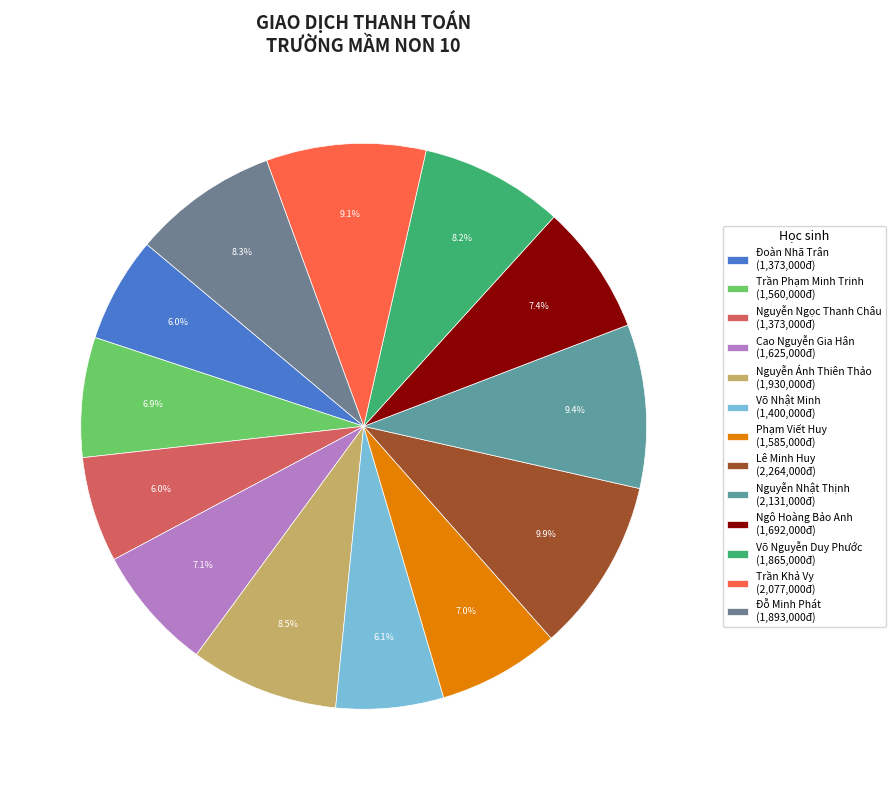

Is Nguyễn Ngọc Thanh Châu the majority of the pie?

No